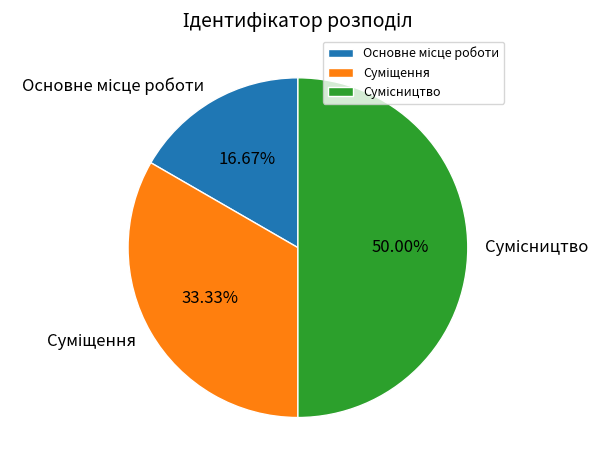

To the nearest percent, what is the combined percentage of Сумісництво and Суміщення?

83%